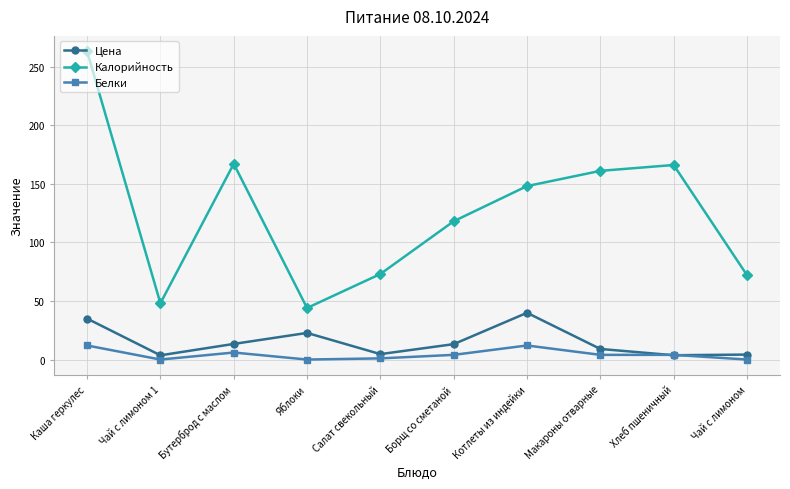

Is the value of Цена at Каша геркулес greater than the value of Белки at Макароны отварные?

Yes